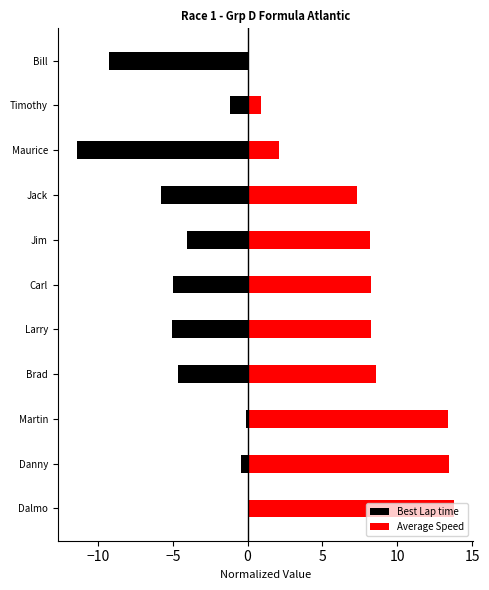

How many bars are there in each group?

2